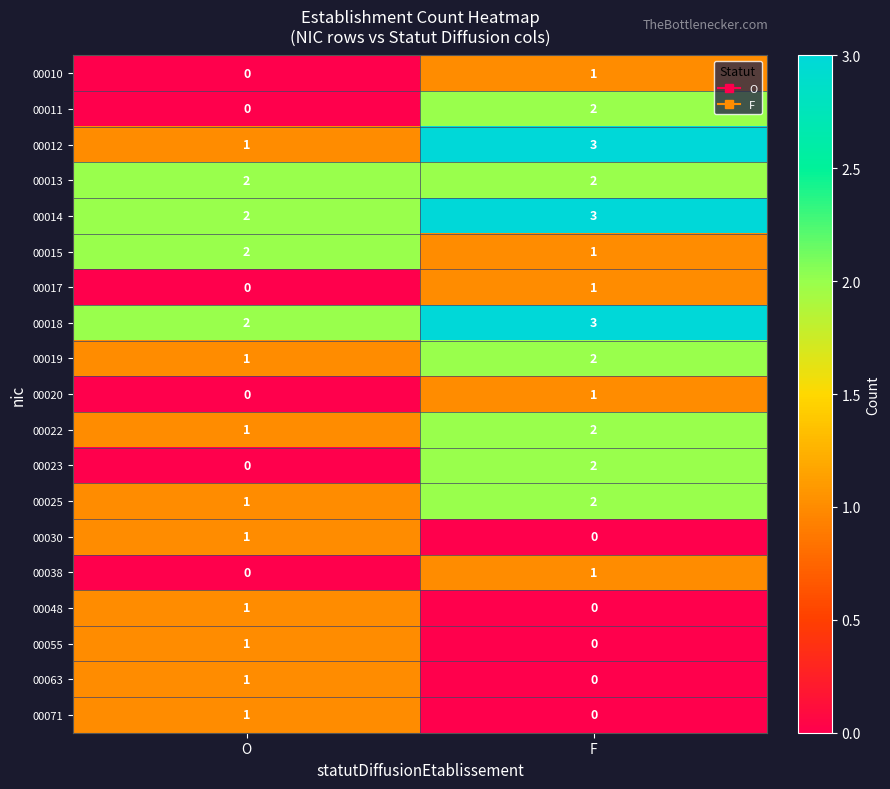

At which label does 00025 reach its peak?

F